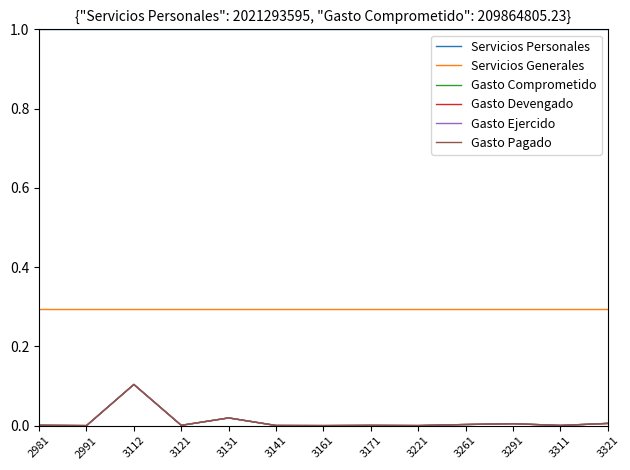

True or false: Servicios Generales and Gasto Ejercido cross at least once.

False